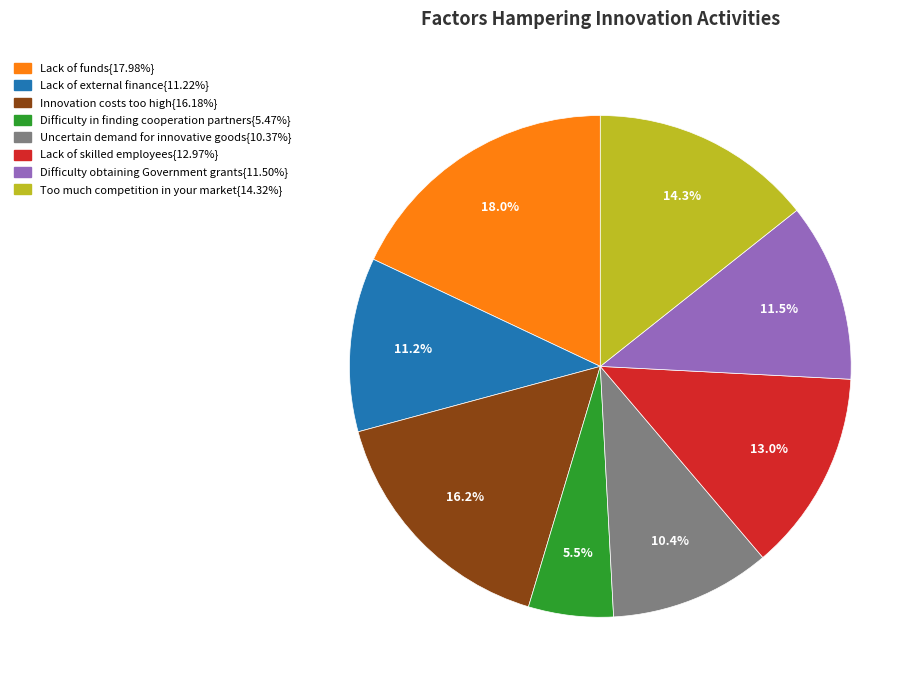

Is there a majority slice in this chart?

No